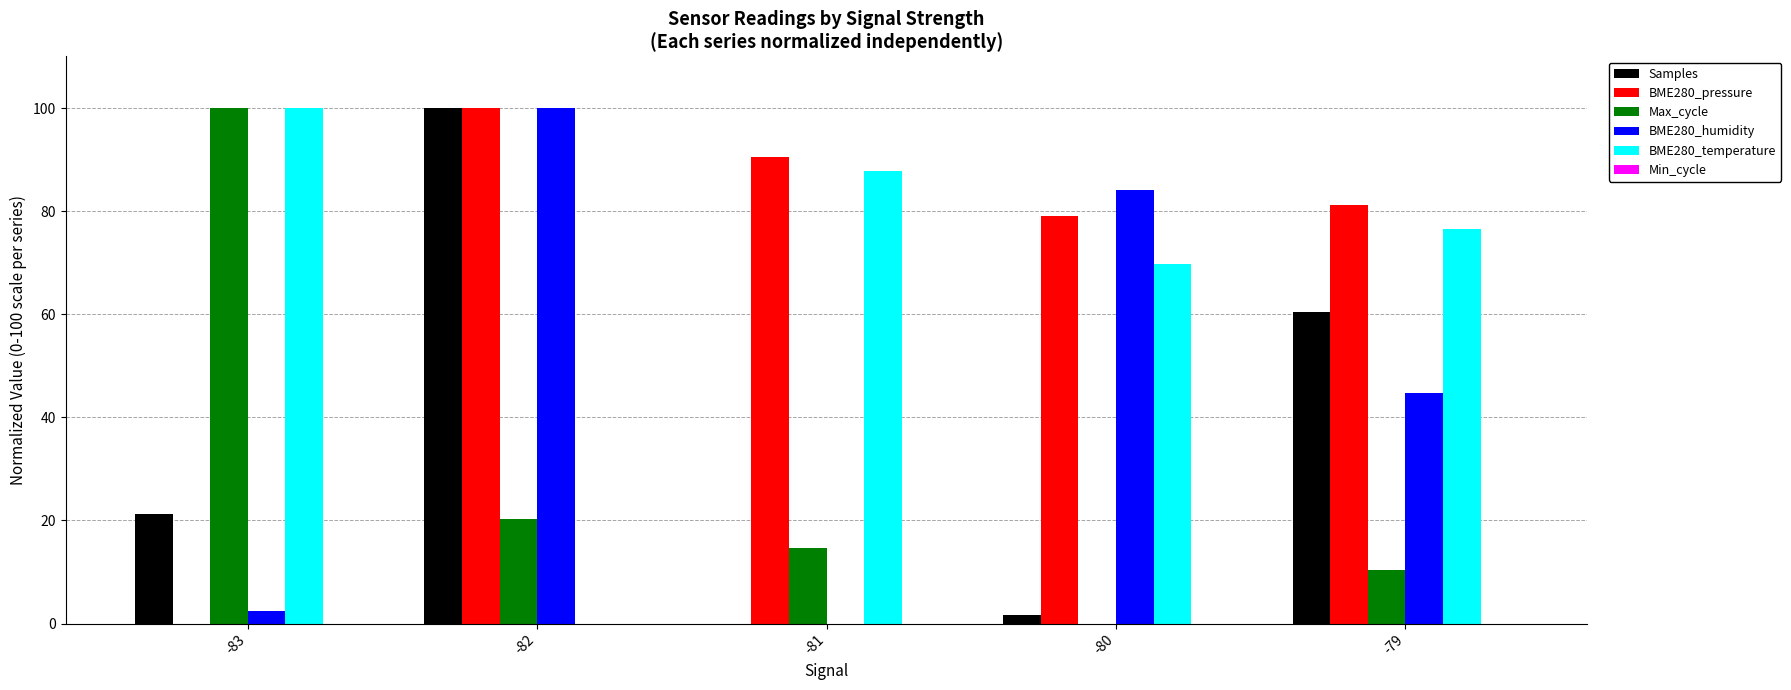

Is the value of BME280_humidity at -79 greater than the value of Samples at -81?

Yes